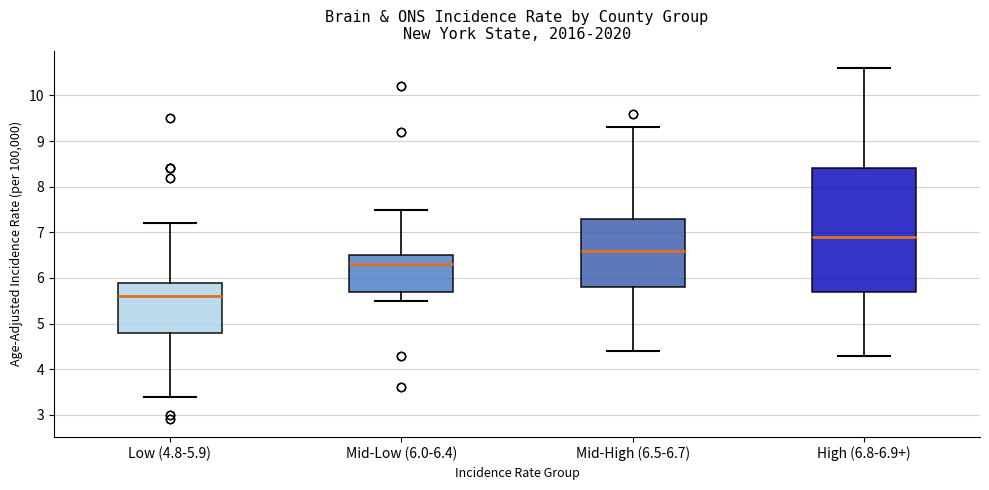

Which box has the highest median line?

High (6.8-6.9+)